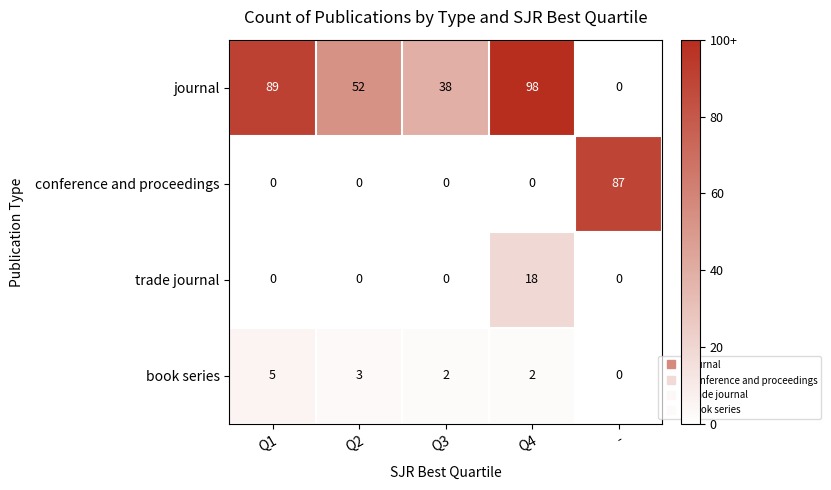

What is the highest value of the conference and proceedings series?

87